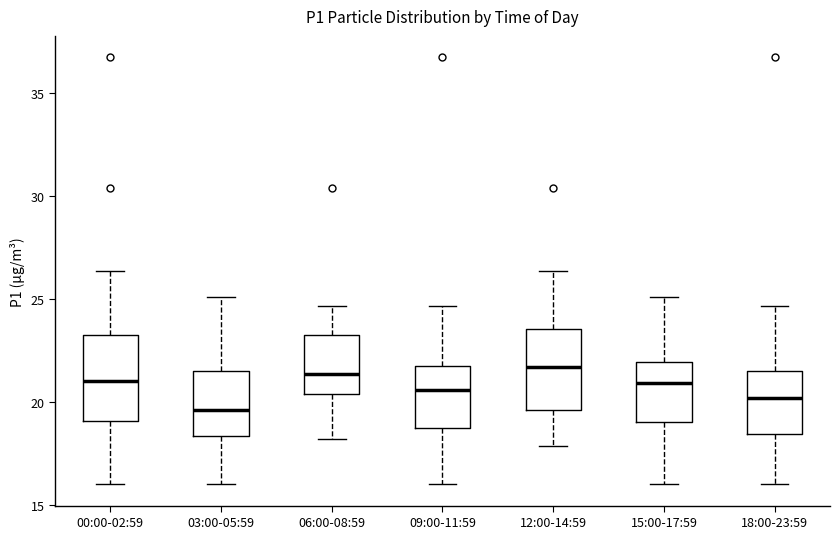

Where is the upper edge of the box for 00:00-02:59 on the y-axis? The values are not printed on the chart, so give them approximately, as read against the axis.

23.5